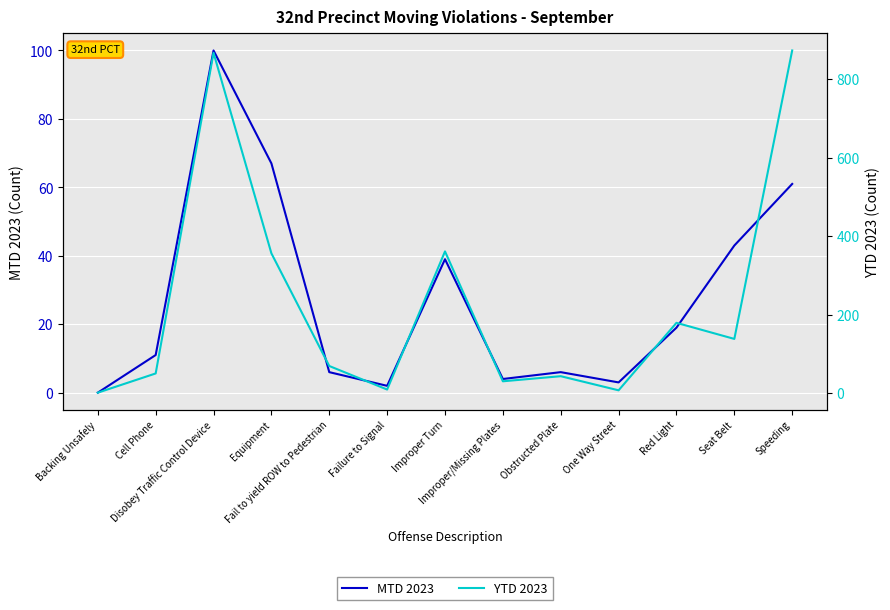

What are all the series names shown in the legend?

MTD 2023, YTD 2023